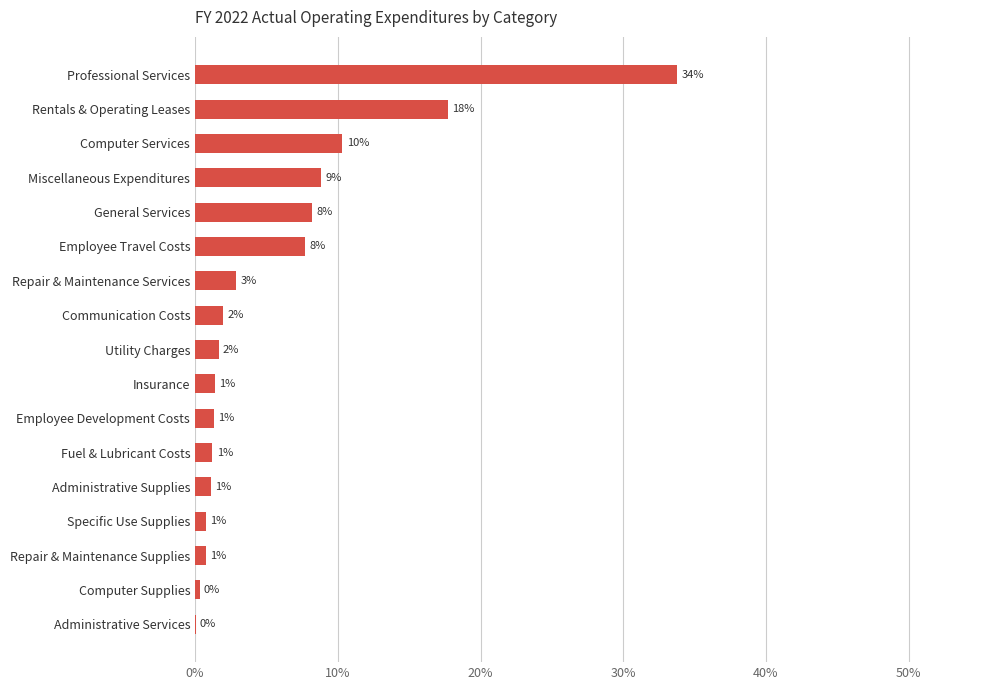

Are the bars horizontal?

Yes